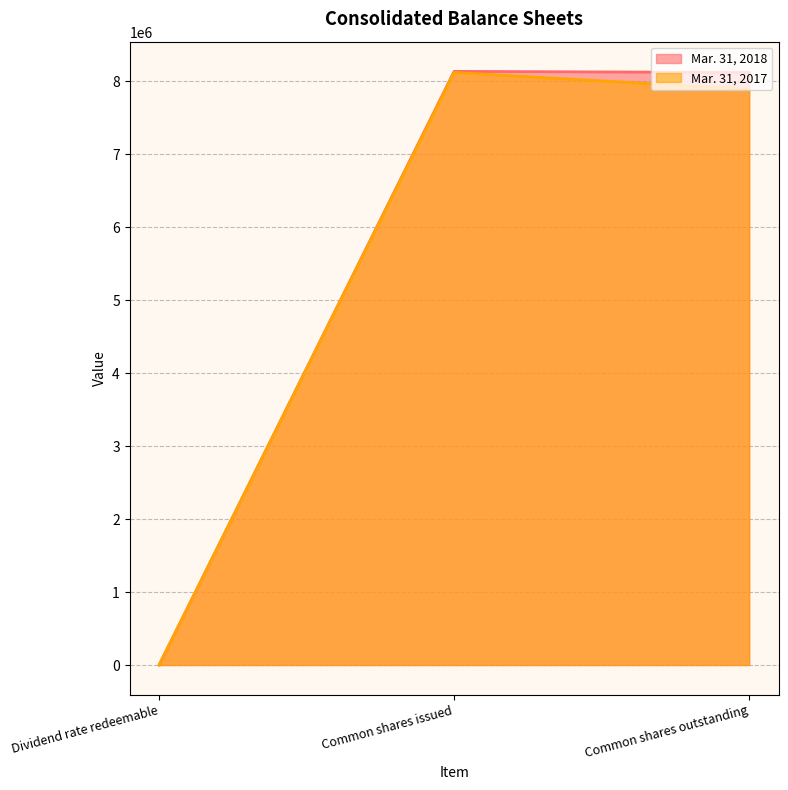

At Common shares outstanding, list the series in order from largest to smallest.

Mar. 31, 2018, Mar. 31, 2017